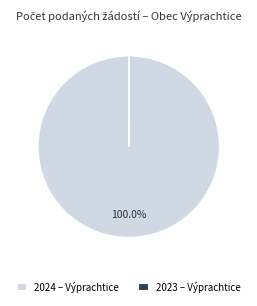

Is 2024 – Výprachtice the majority of the pie?

Yes